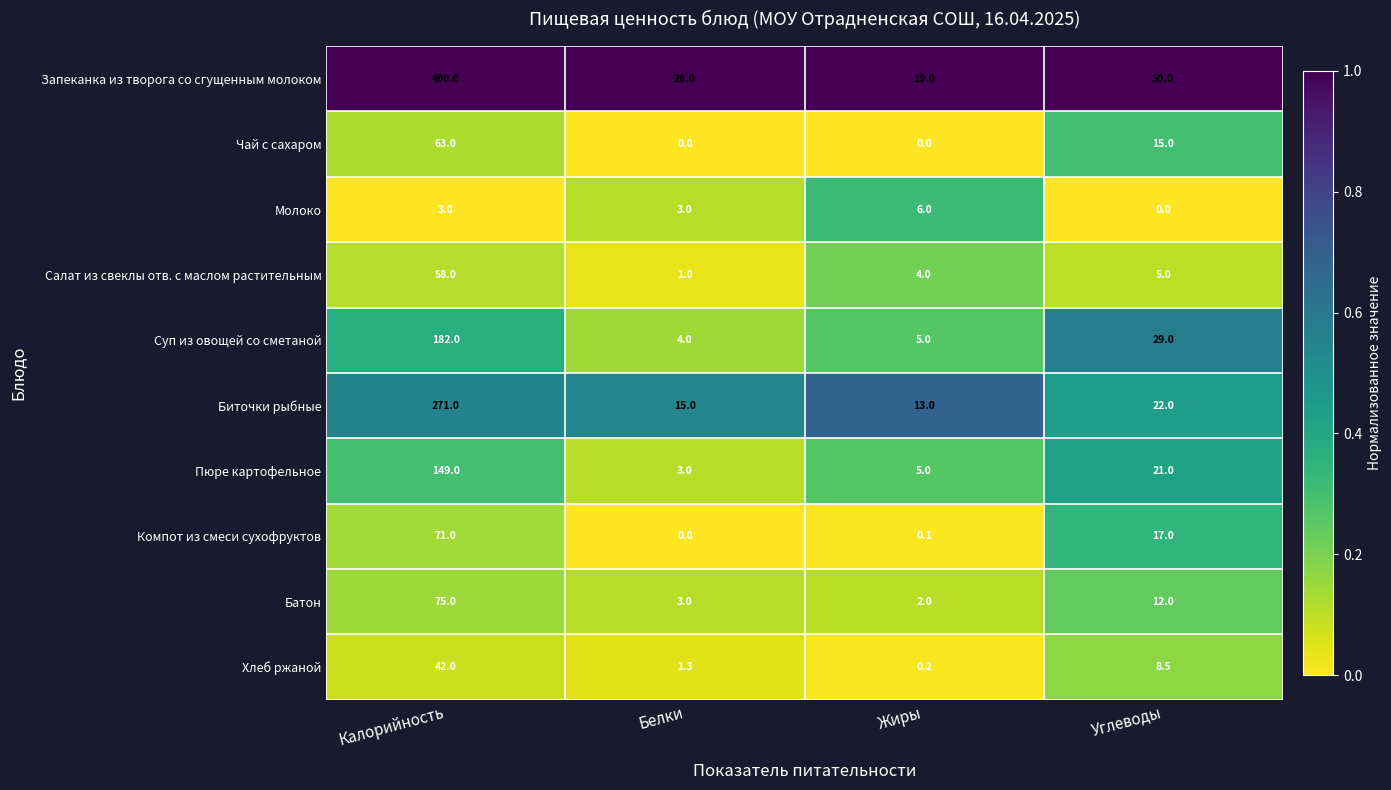

Rank the series at Углеводы from lowest to highest value.

Молоко, Салат из свеклы отв. с маслом растительным, Хлеб ржаной, Батон, Чай с сахаром, Компот из смеси сухофруктов, Пюре картофельное, Биточки рыбные, Суп из овощей со сметаной, Запеканка из творога со сгущенным молоком